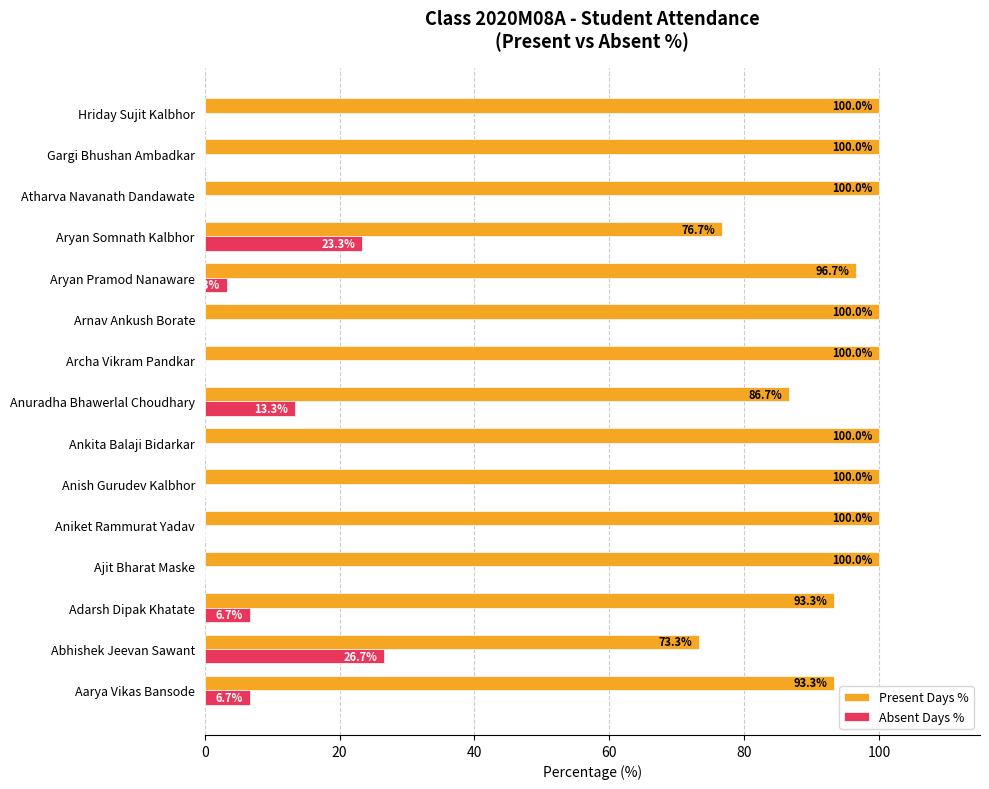

What is the sum of all Present Days % values?

1420.0